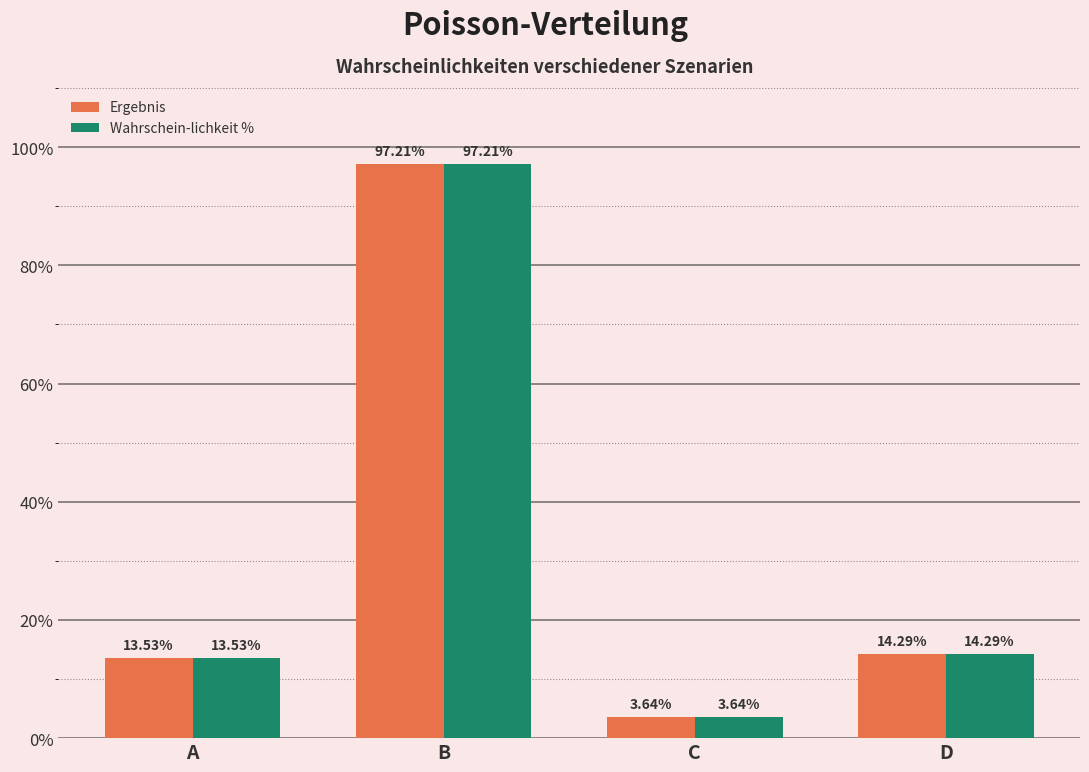

What is the maximum value for Wahrschein-lichkeit %?

1.0